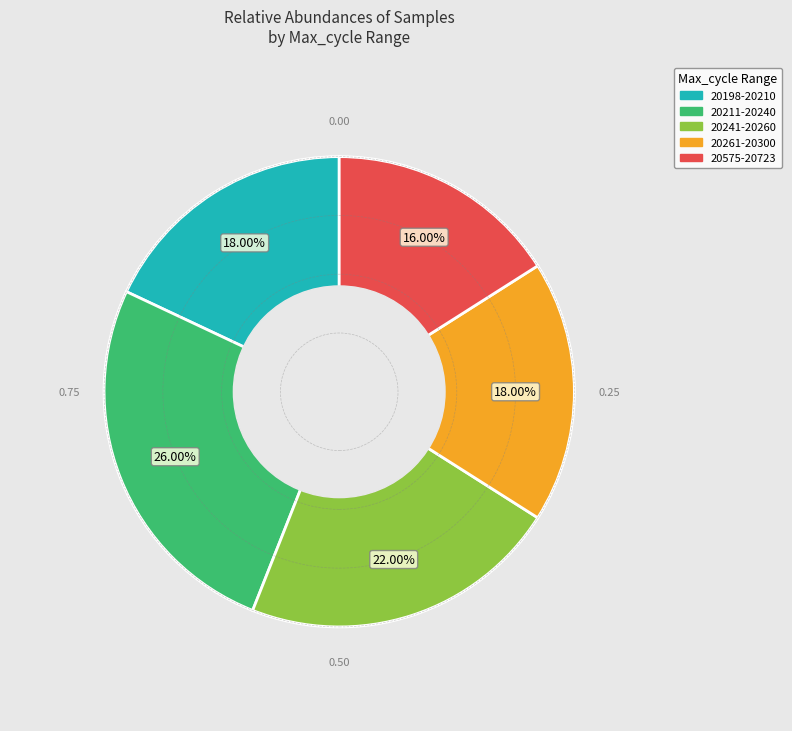

Does any single category account for the majority?

No